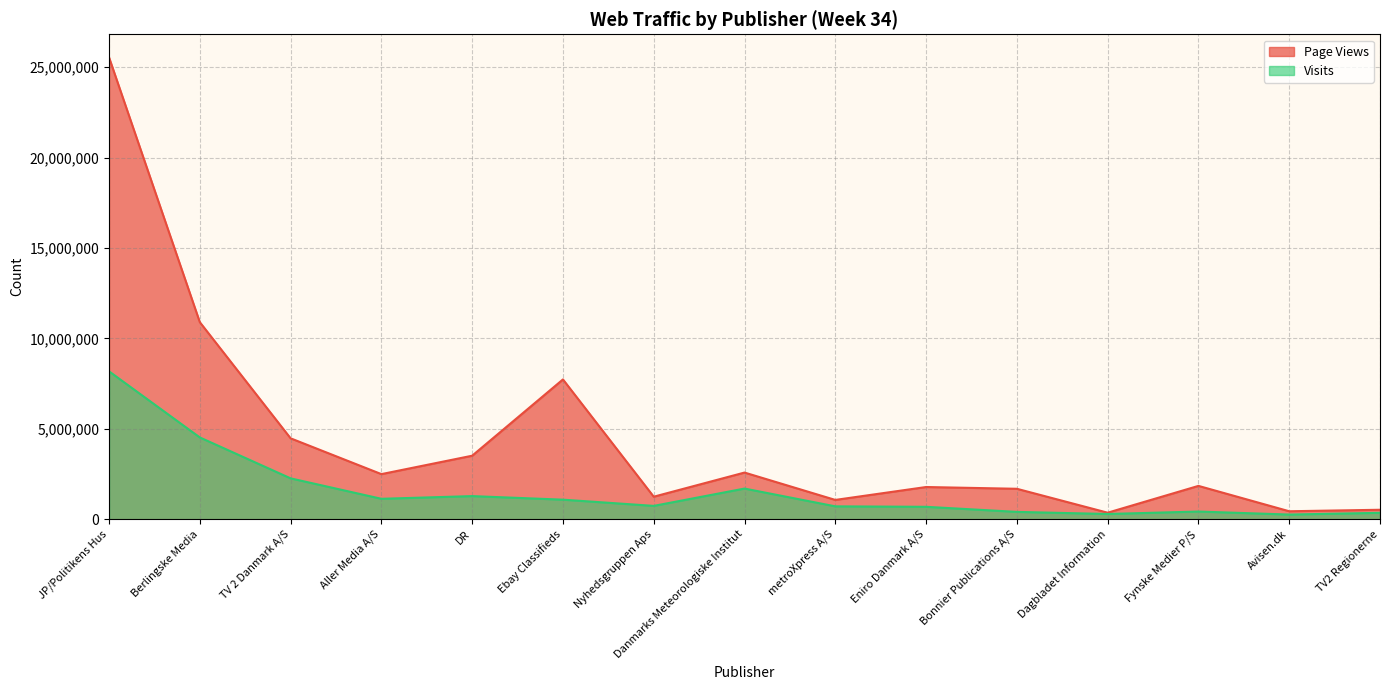

True or false: Visits has a value of 737012 at Nyhedsgruppen Aps.

True